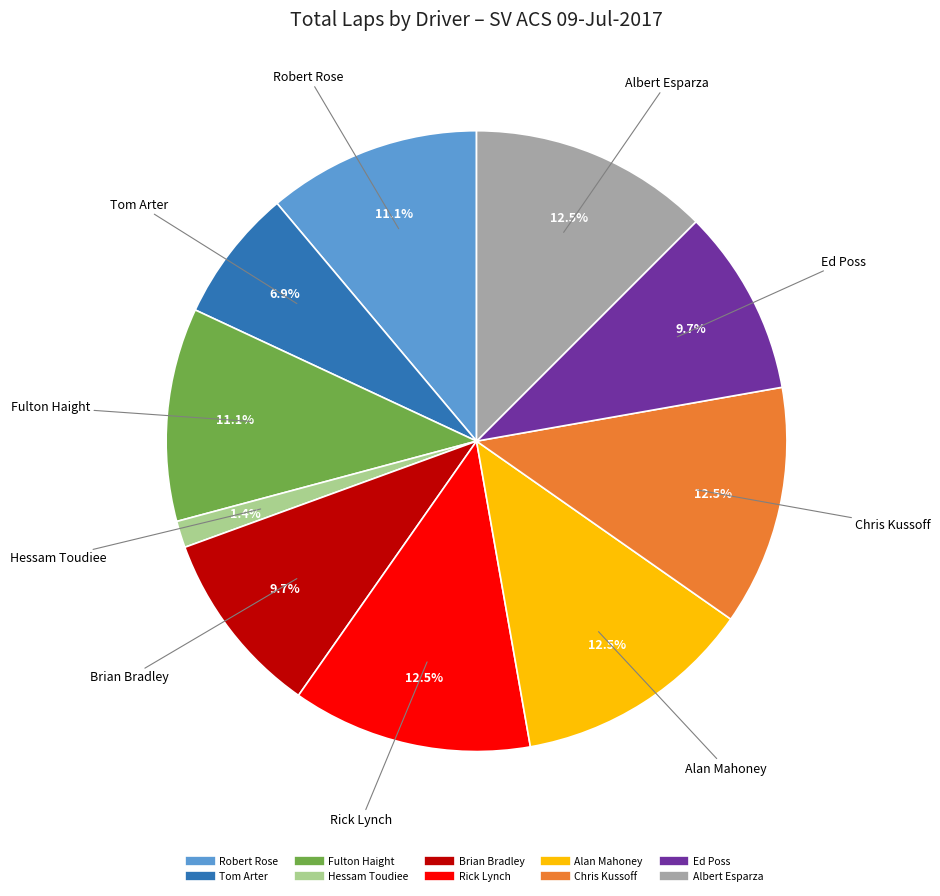

Is there any slice that represents more than half of the pie?

No